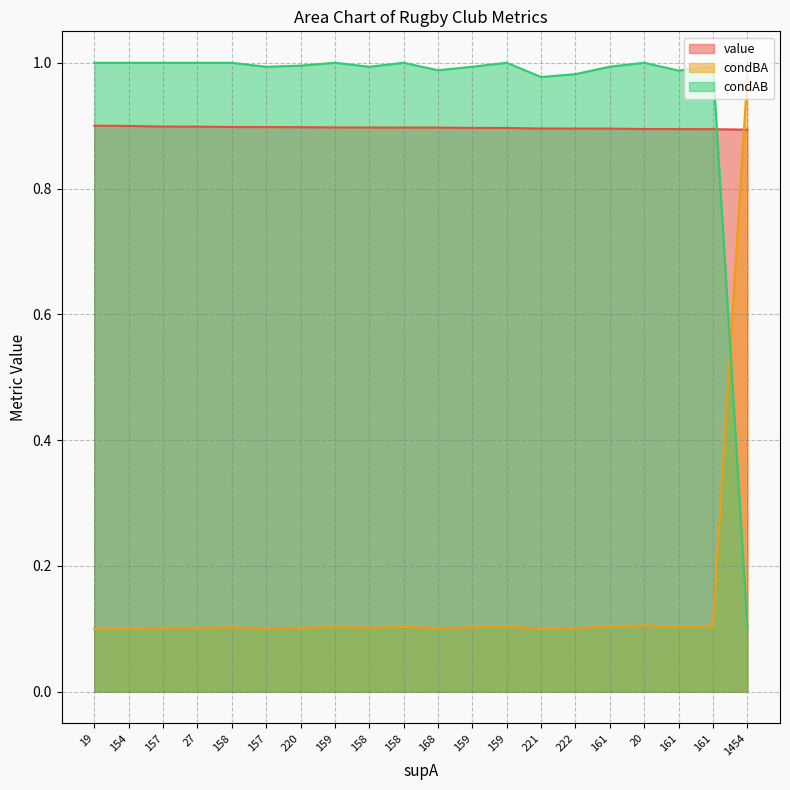

At which label is value closest to 0?

1454